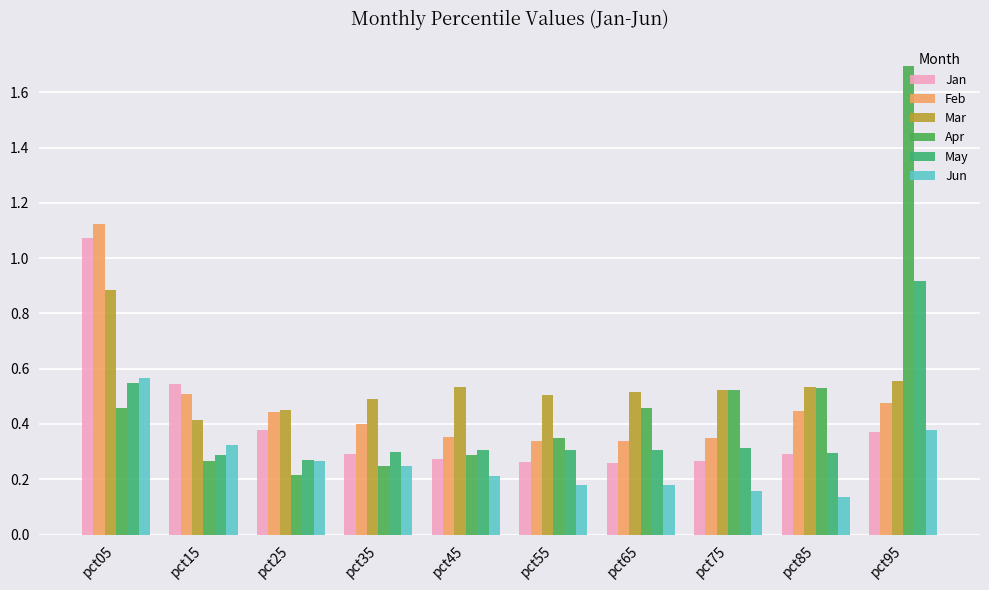

List the labels in order of Apr value, largest first.

pct95, pct85, pct75, pct05, pct65, pct55, pct45, pct15, pct35, pct25